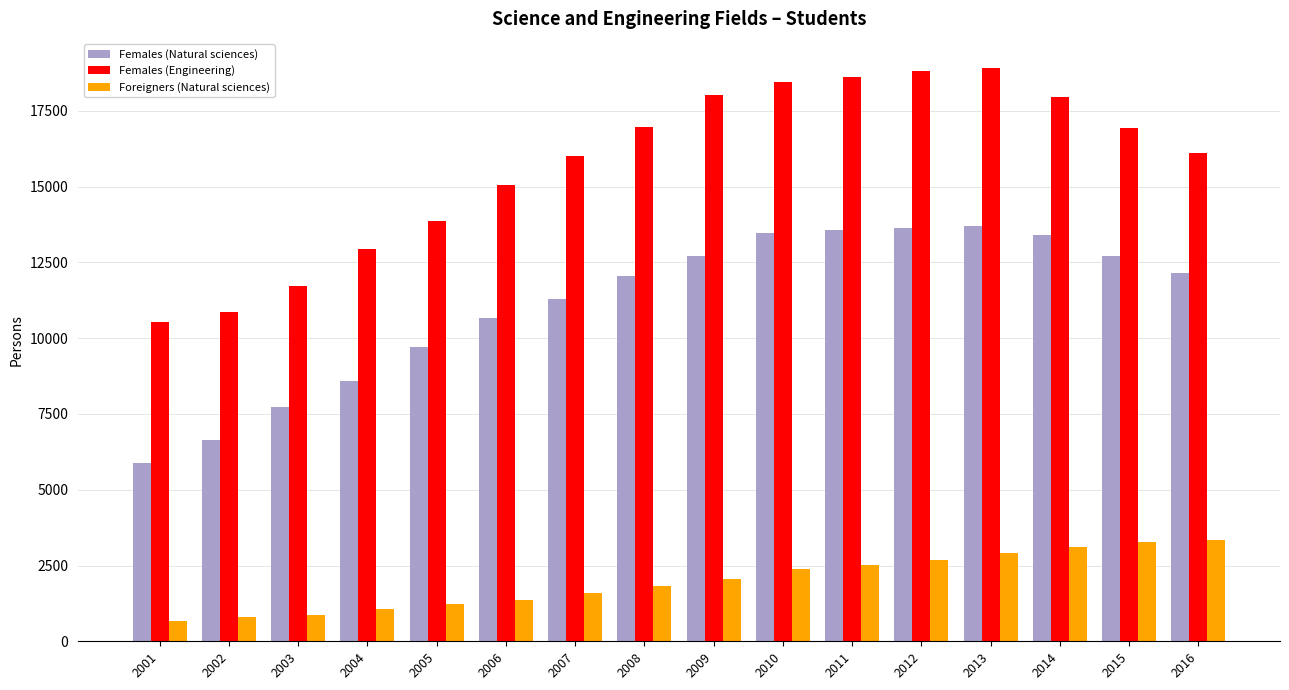

Is it true that Foreigners (Natural sciences) equals 1022 at 2008?

False